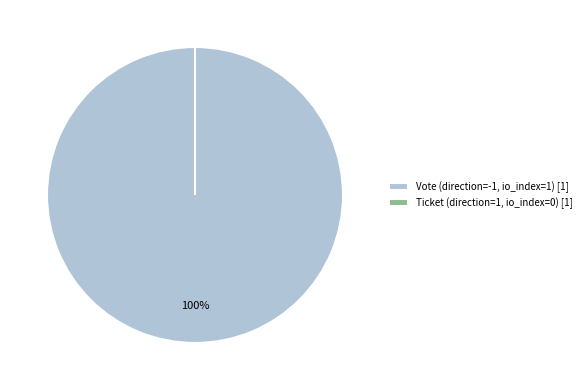

Which slice is the largest?

Vote (direction=-1)